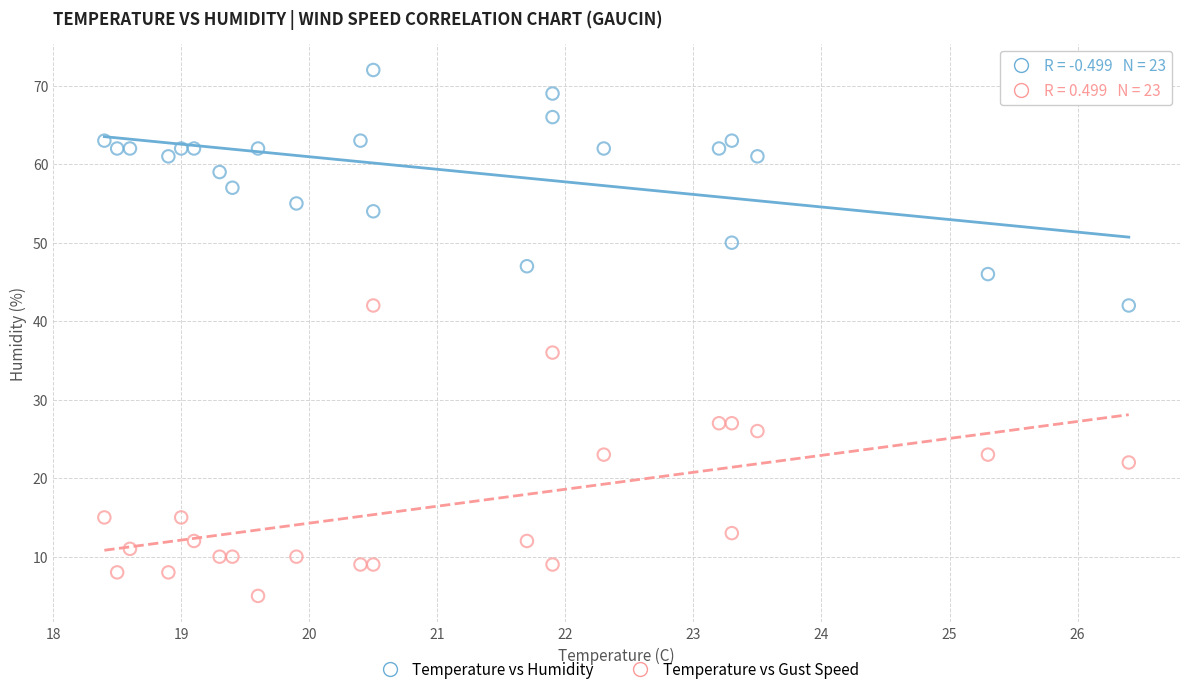

Which series contains the lowest Y value?

Temperature vs Gust Speed